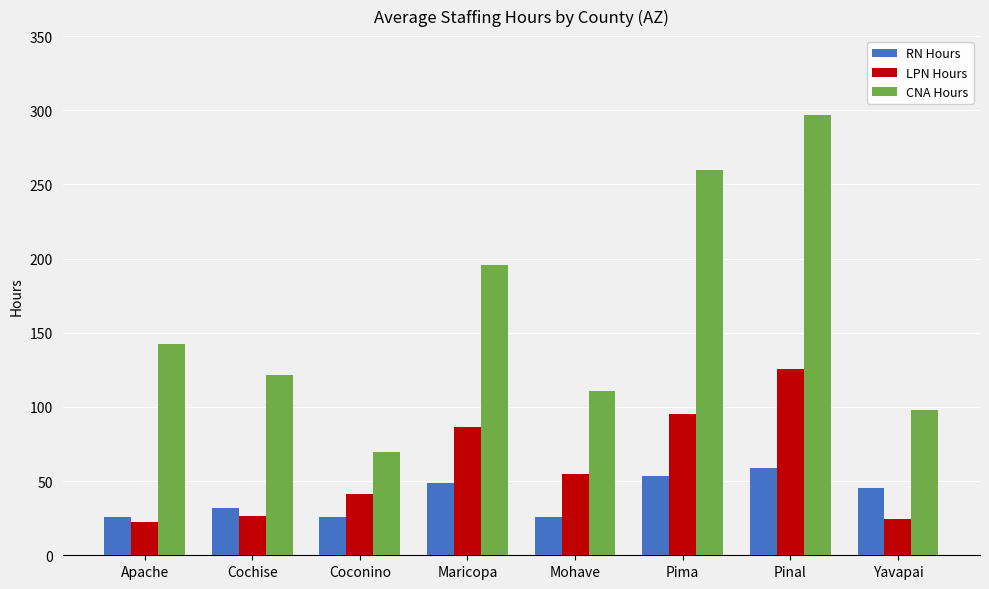

At which label is LPN Hours closest to 74?

Maricopa